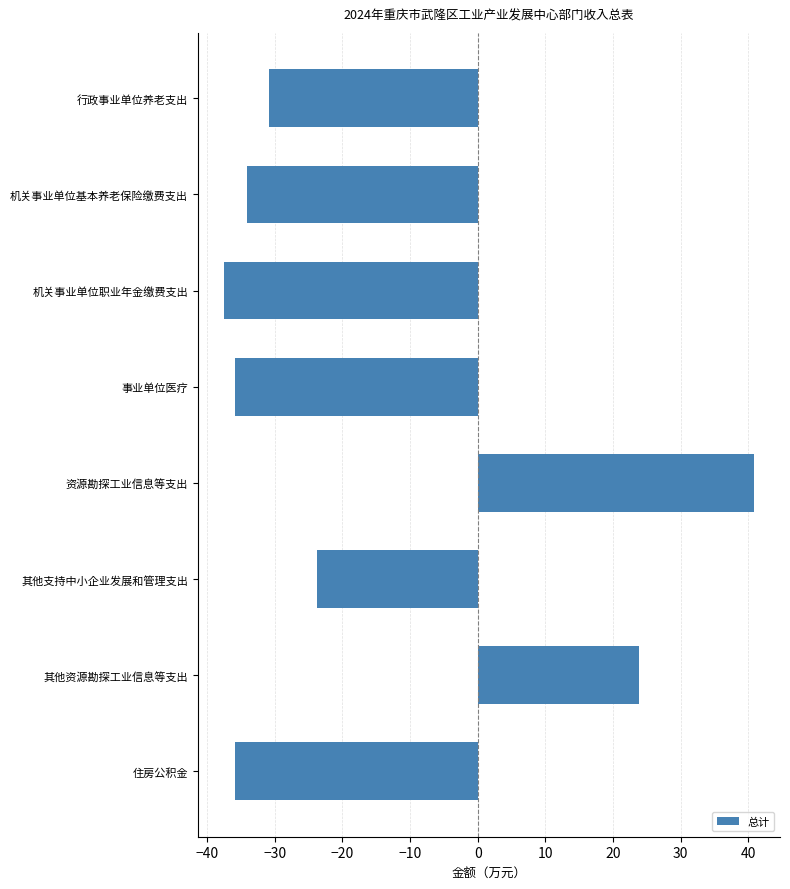

True or false: the data shows -23.8 at 其他支持中小企业发展和管理支出.

True